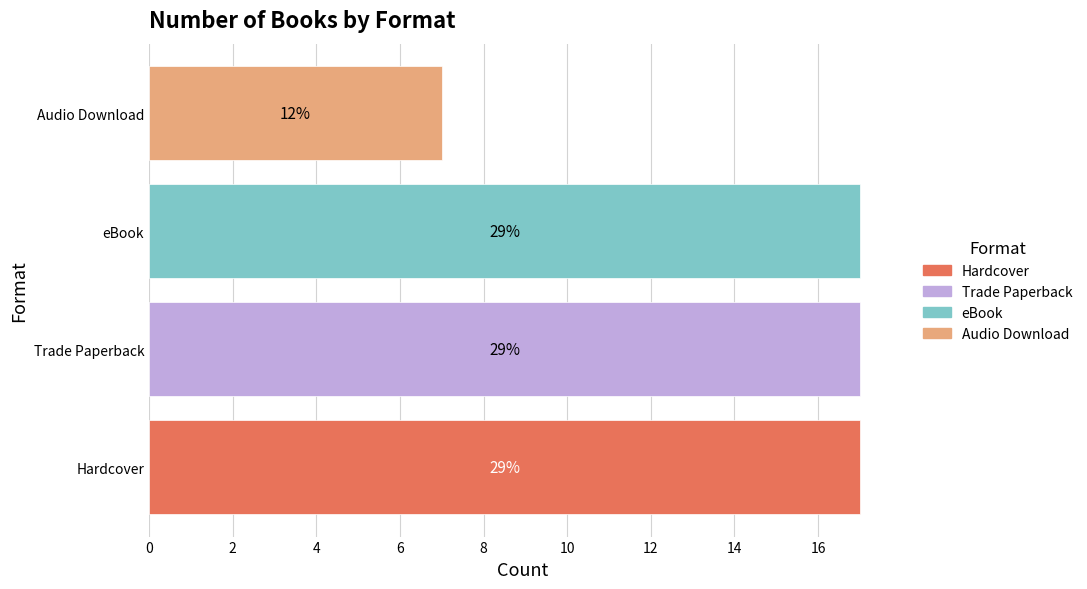

What are all the series names shown in the legend?

Hardcover, Trade Paperback, eBook, Audio Download